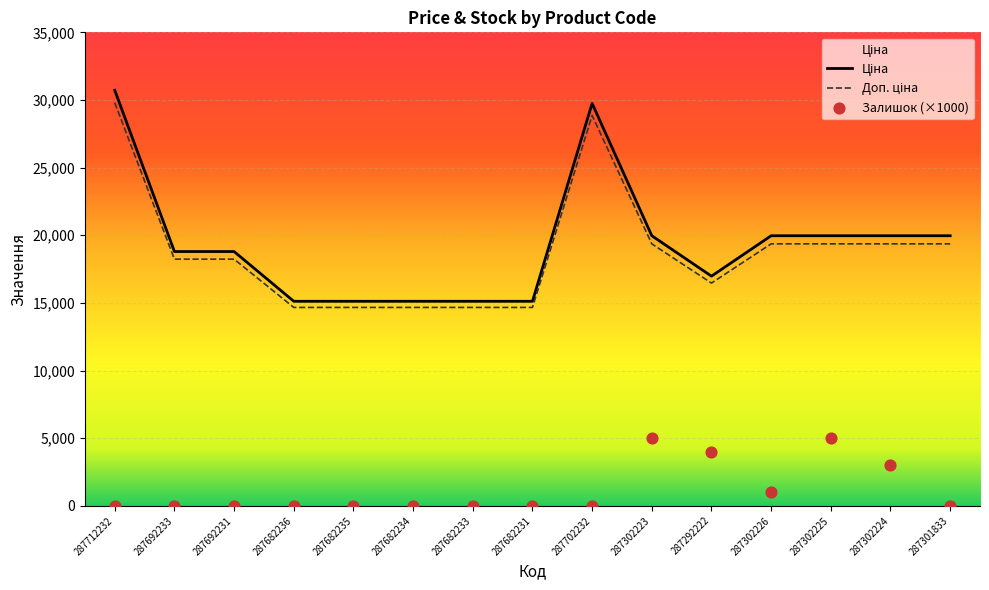

Which series has the largest total across all categories?

Ціна